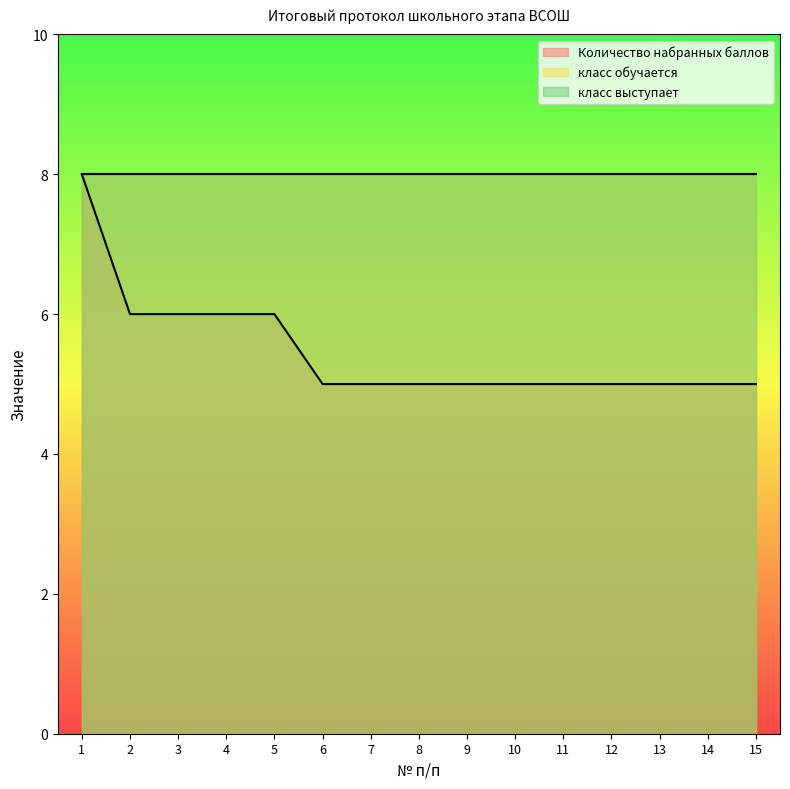

What is the spread (max minus min) of values at 7?

3